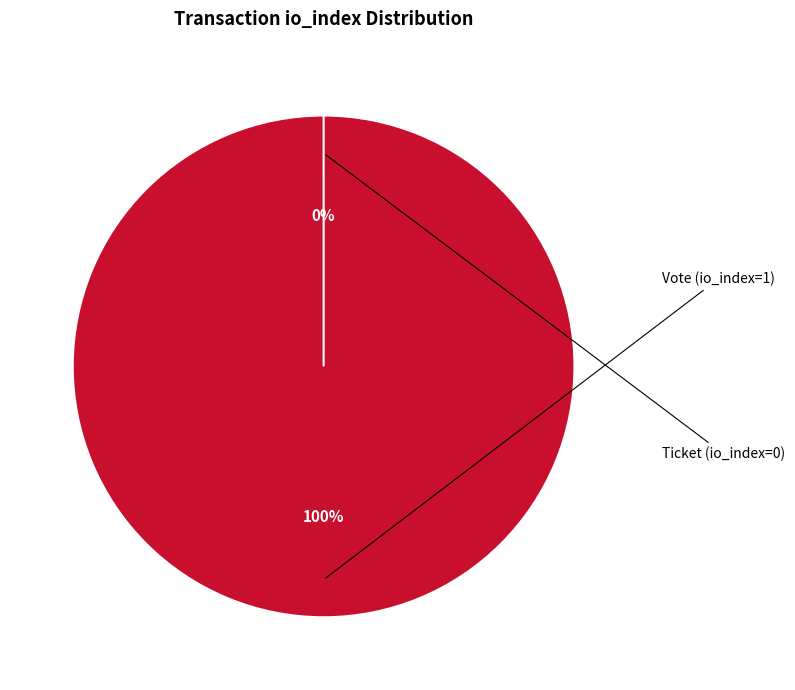

The Ticket (io_index=0) slice represents 0% of the pie. True or false?

True